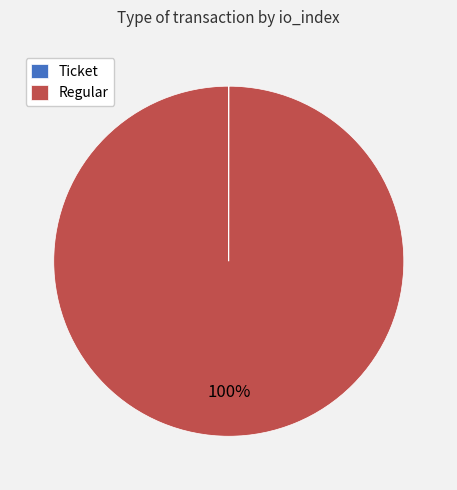

To the nearest percent, what portion does Regular represent?

100%